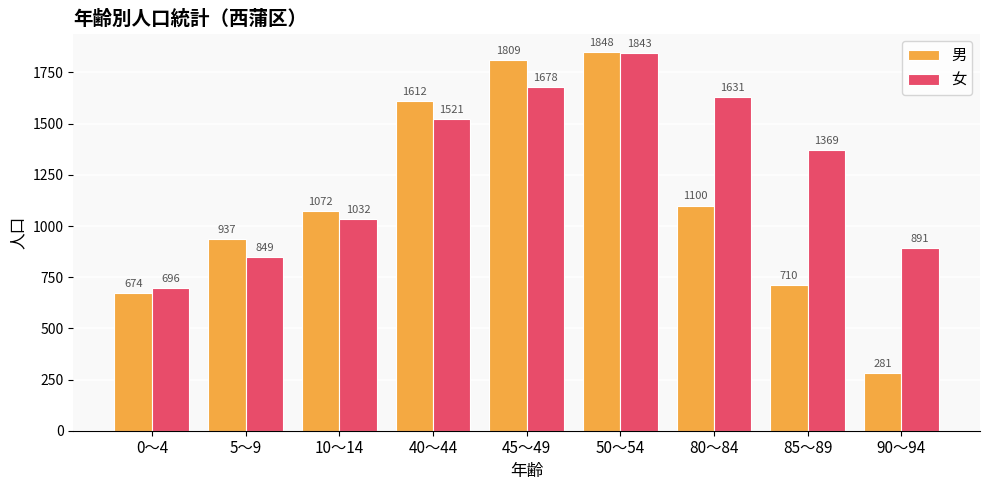

How many groups of bars are there?

9